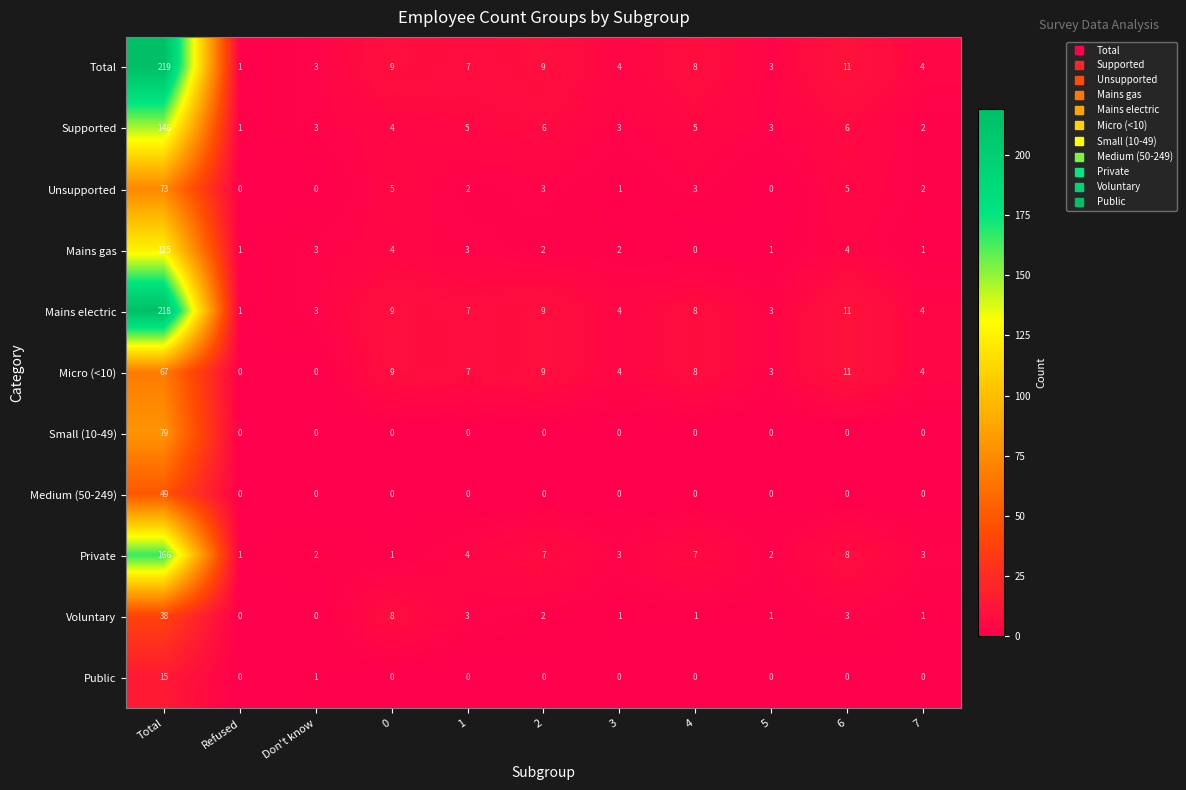

List the series in order of their peak value, lowest first.

Public, Voluntary, Medium (50-249), Micro (<10), Unsupported, Small (10-49), Mains gas, Supported, Private, Mains electric, Total